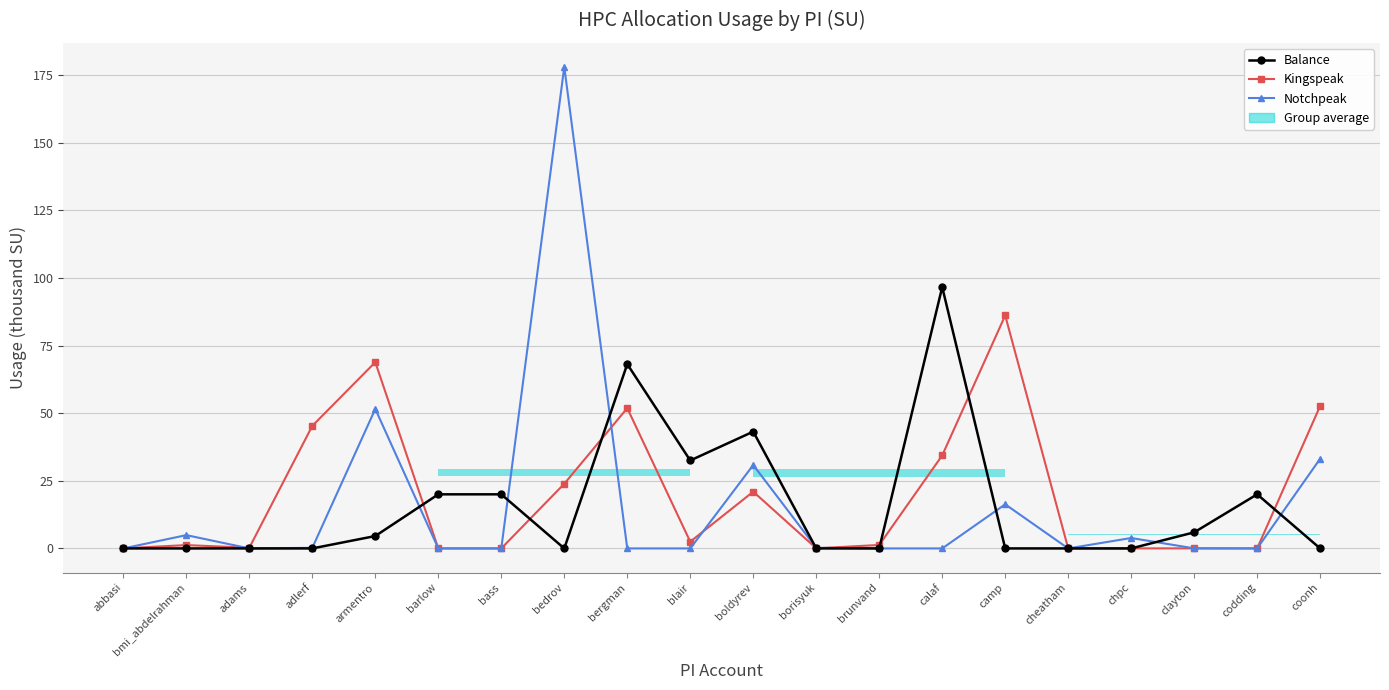

How many lines are shown in the chart?

3